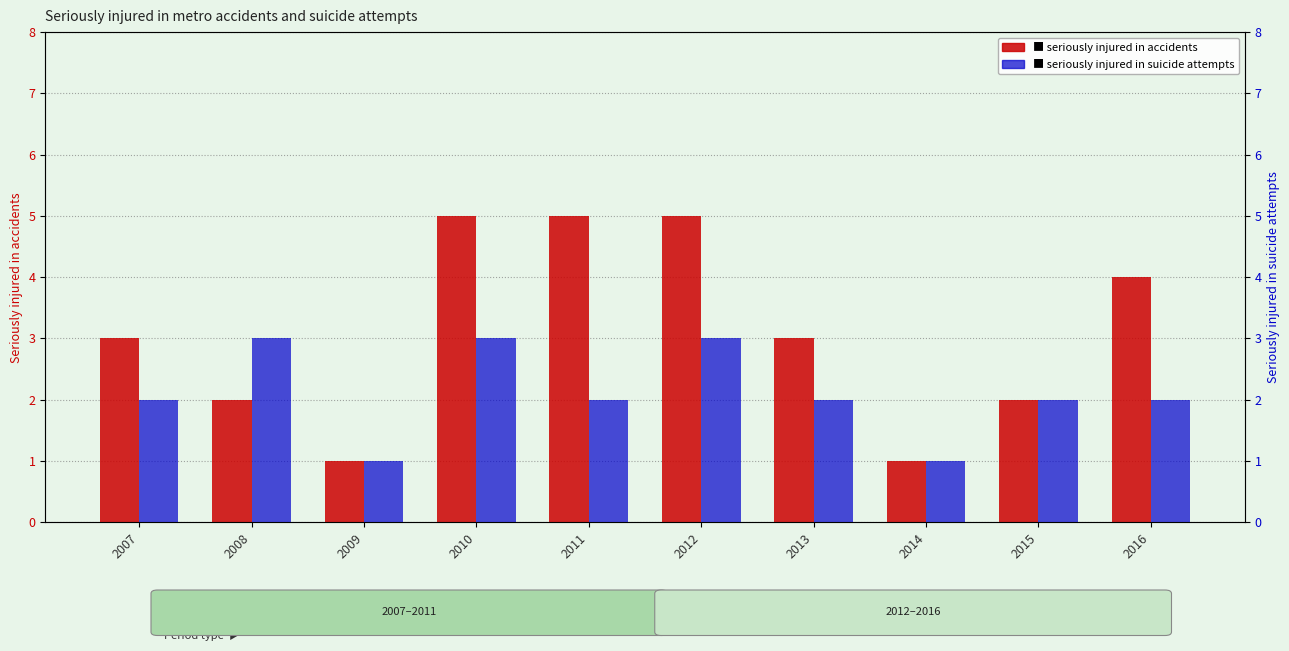

Count the number of data series in this chart.

2